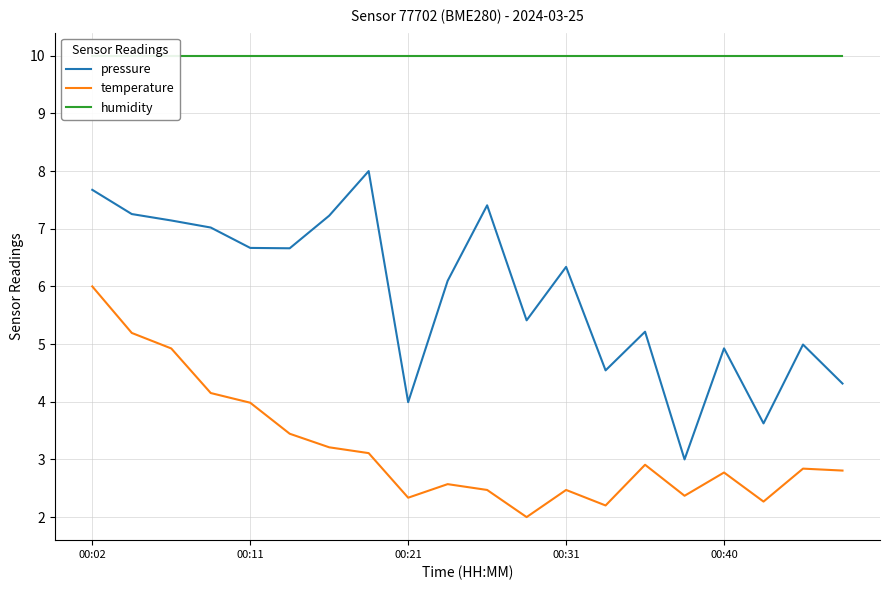

What is the difference between the highest and lowest values at 14?

7.1